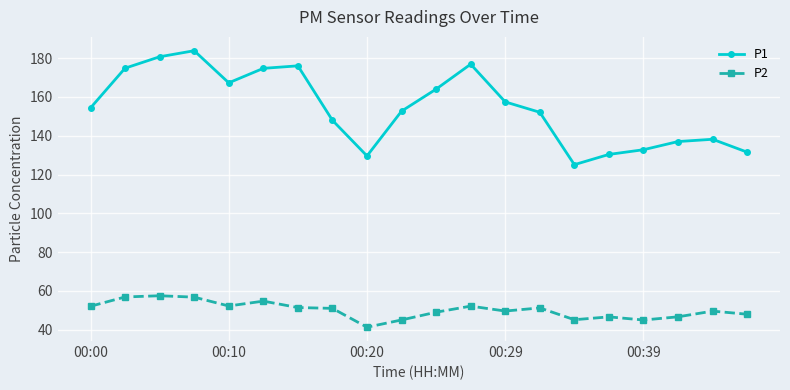

How many lines are shown in the chart?

2